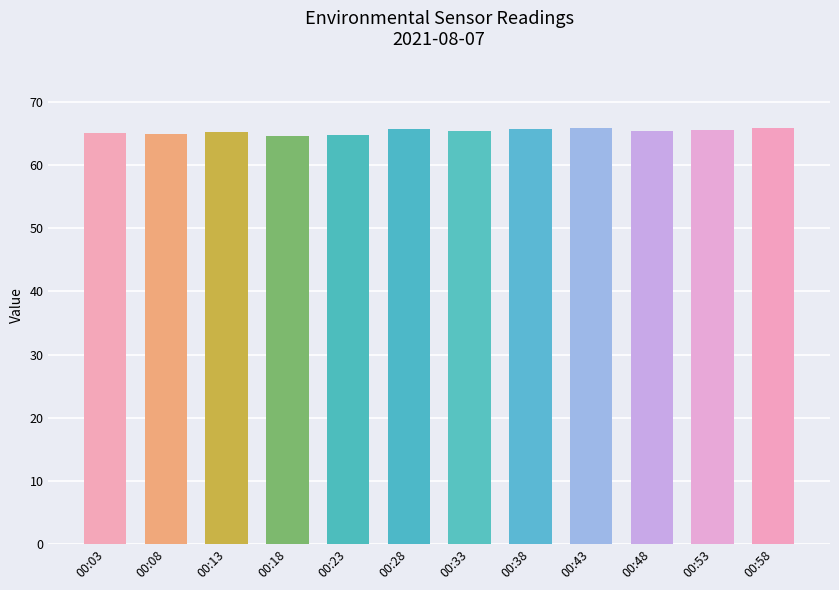

The chart shows a value of 25.1 at 00:53. True or false?

False